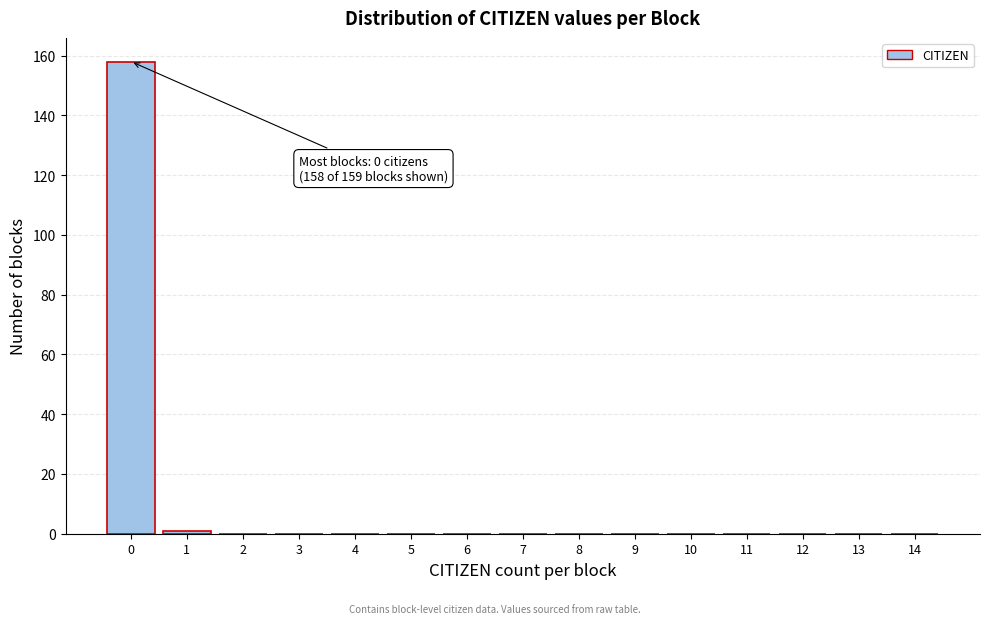

Reading left to right, list all the values displayed in this chart.

0=158	1=1	2=0	3=0	4=0	5=0	6=0	7=0	8=0	9=0	10=0	11=0	12=0	13=0	14=0